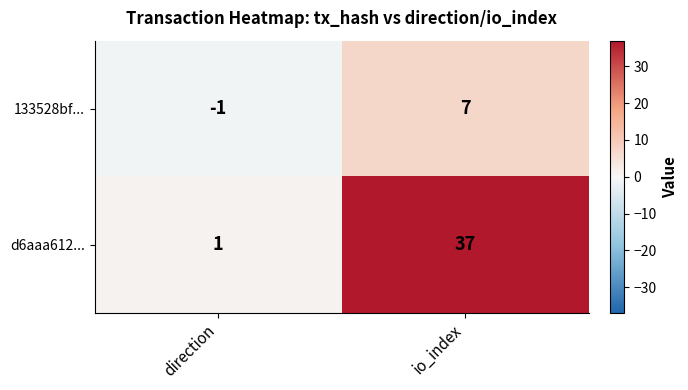

Reading left to right, what are all the values shown in this chart?

133528bf...: -1	7
d6aaa612...: 1	37